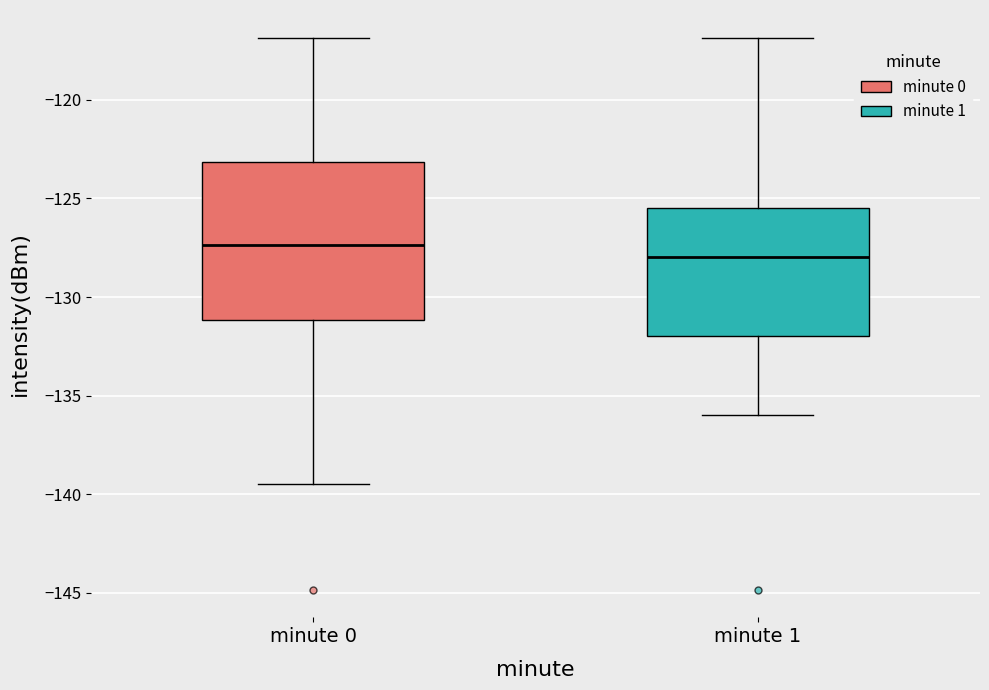

Where is the upper edge of the box for minute 0 on the y-axis? The values are not printed on the chart, so give them approximately, as read against the axis.

-123.0